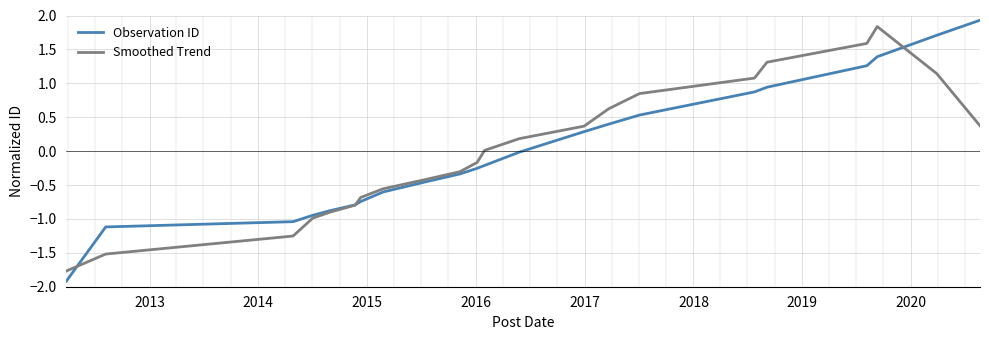

Rank the series by their maximum value, from highest to lowest.

Observation ID, Smoothed Trend